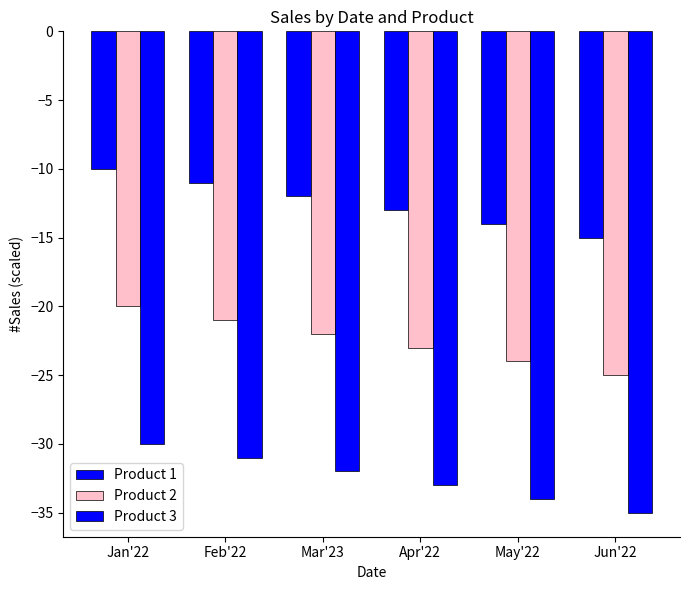

At which label does Product 1 first exceed -12?

Jan'22